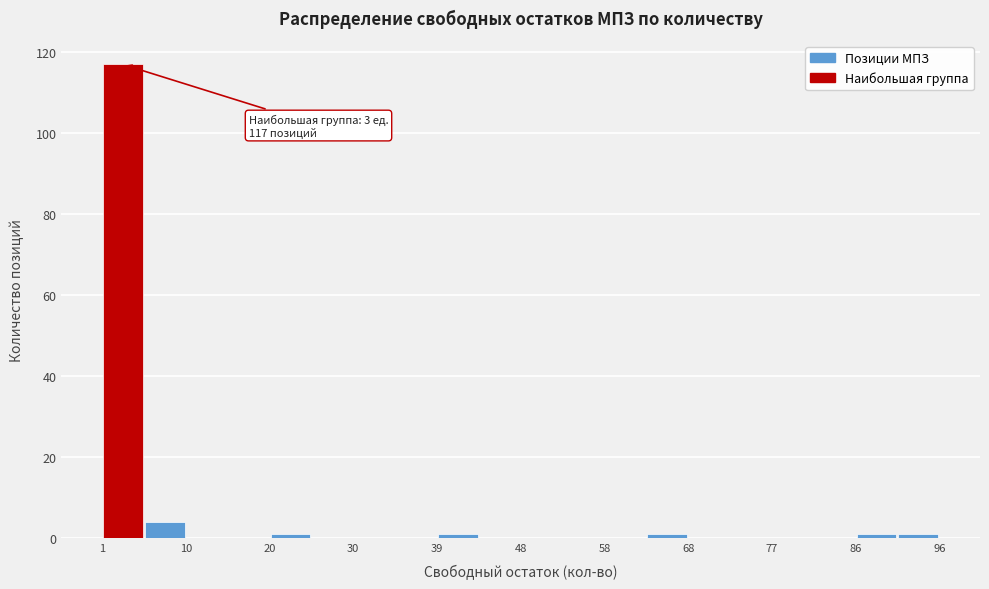

Over which range of the x-axis is the bar tallest?

1 to 6